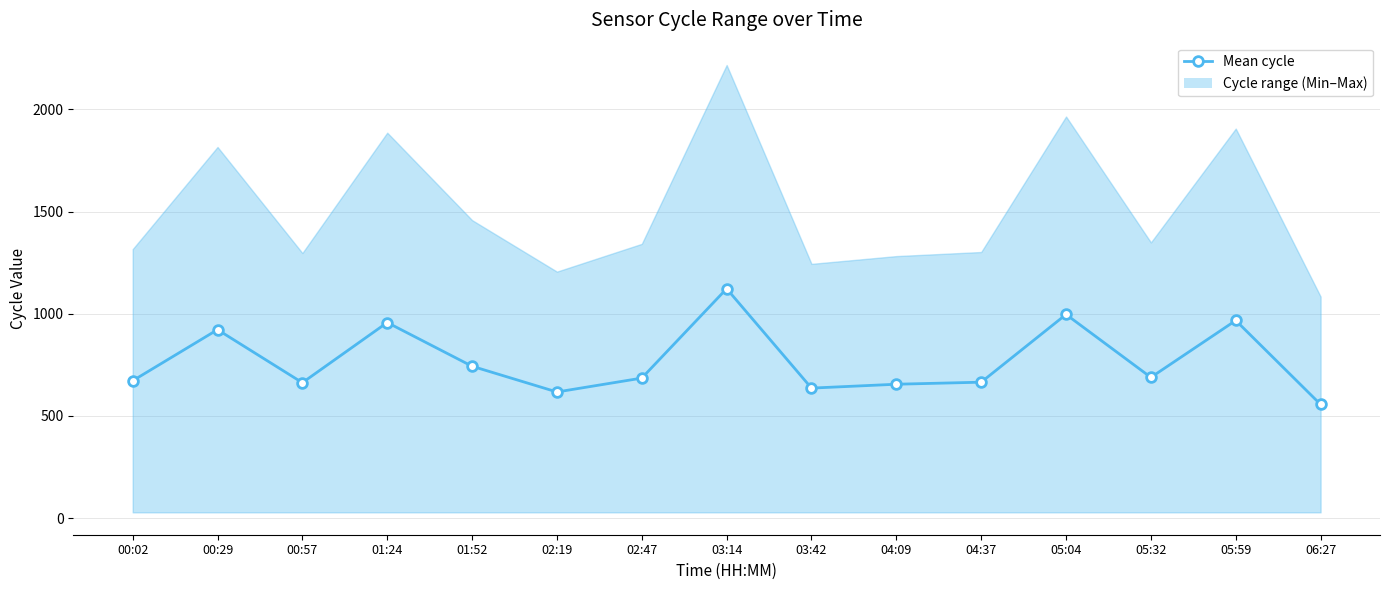

Reading right to left, what are all the values shown in this chart?

06:27=556.0	05:59=967.0	05:32=688.5	05:04=996.5	04:37=665.0	04:09=655.0	03:42=636.0	03:14=1122.5	02:47=685.0	02:19=617.0	01:52=743.0	01:24=957.0	00:57=662.5	00:29=922.0	00:02=672.0